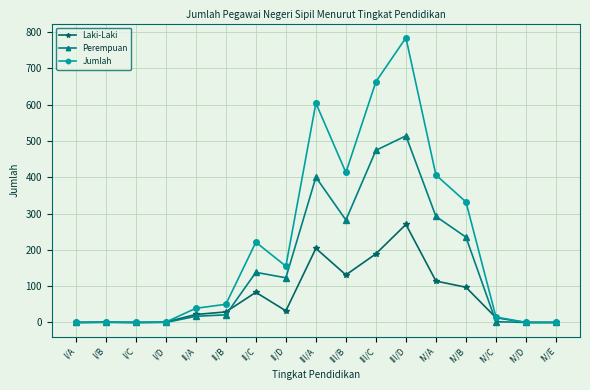

Which series has the largest total across all categories?

Jumlah